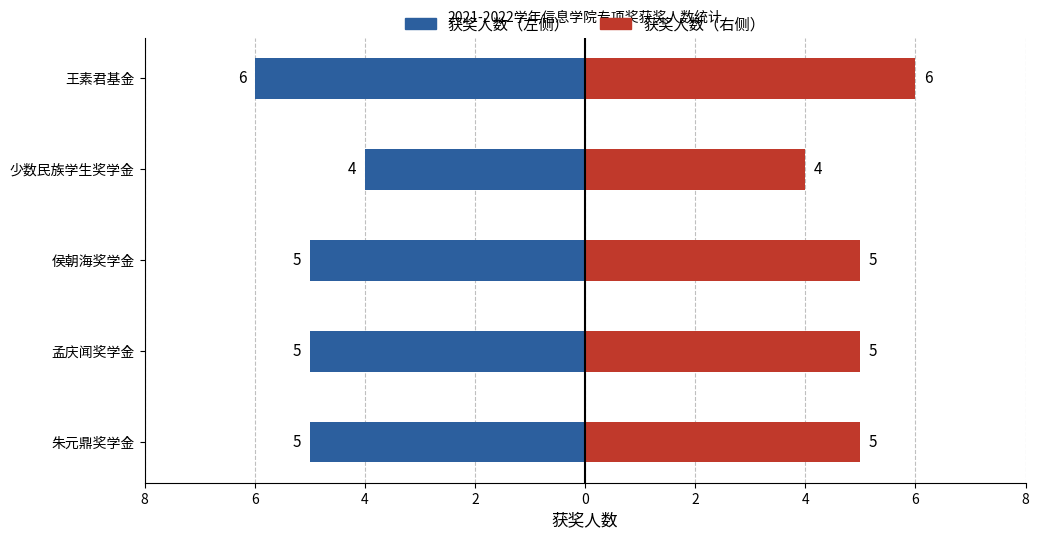

What is the difference between the 获奖人数（右） values at 少数民族学生奖学金 and 侯朝海奖学金?

1